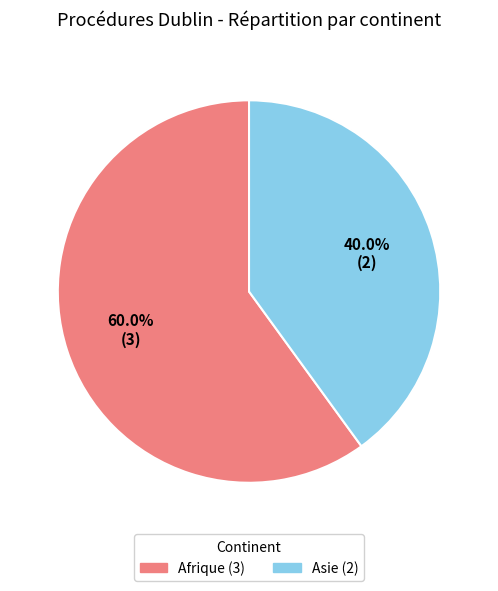

Does any single category account for the majority?

Yes